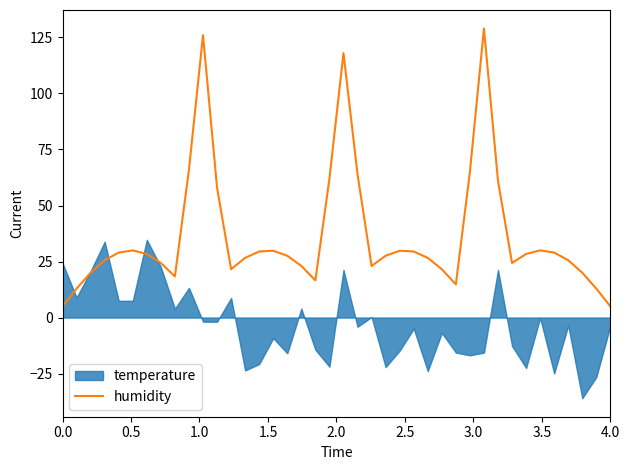

What is the lowest value of the humidity series?

5.0